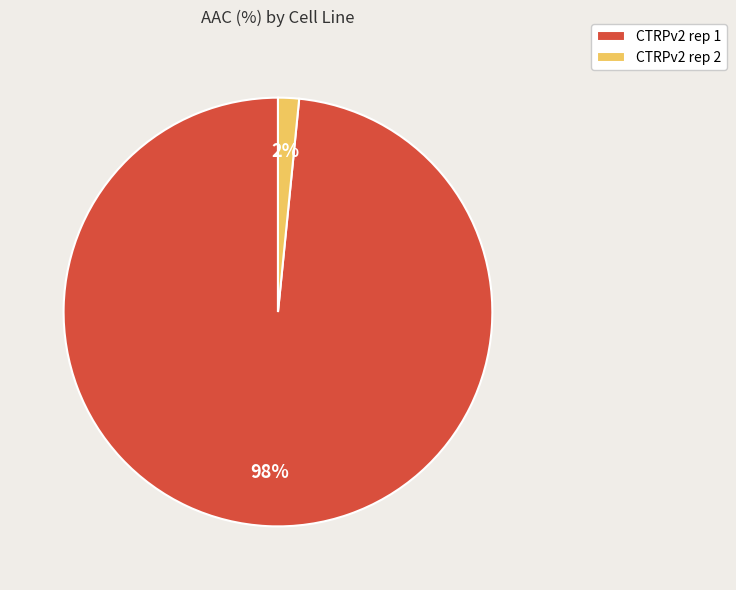

Which has a higher value, CTRPv2 rep 2 or CTRPv2 rep 1?

CTRPv2 rep 1